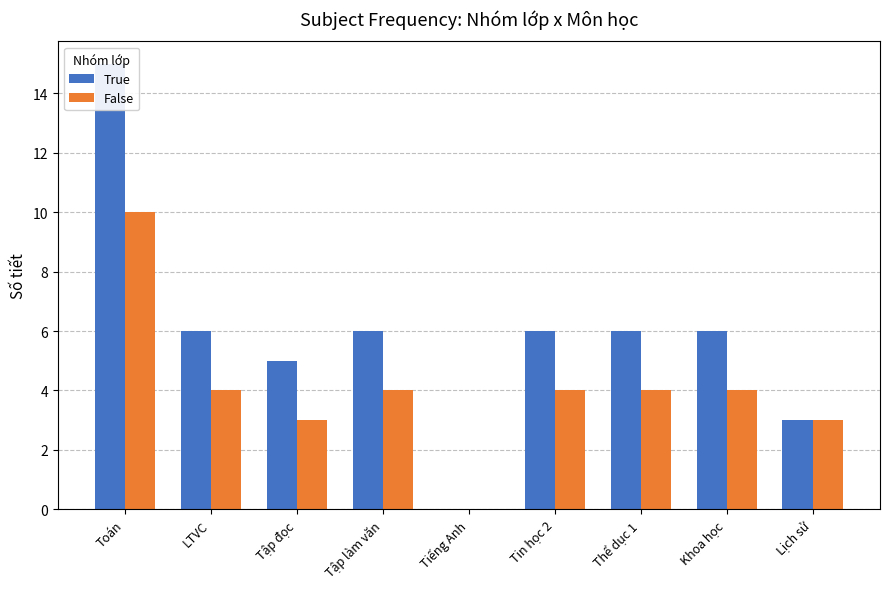

What is the total value across all series at Tin học 2?

10